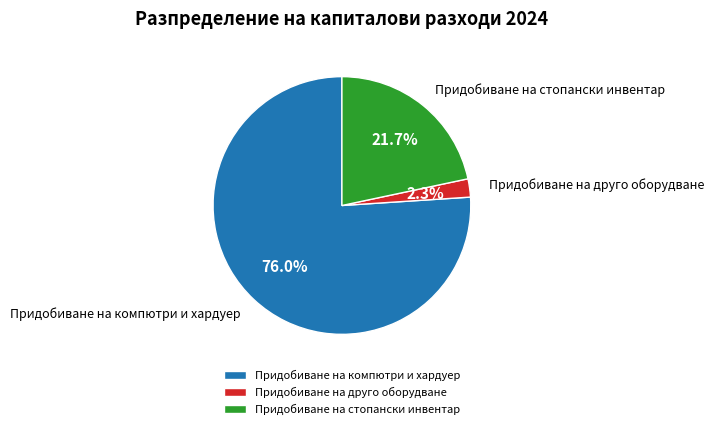

To the nearest percent, what is the average slice percentage?

33%